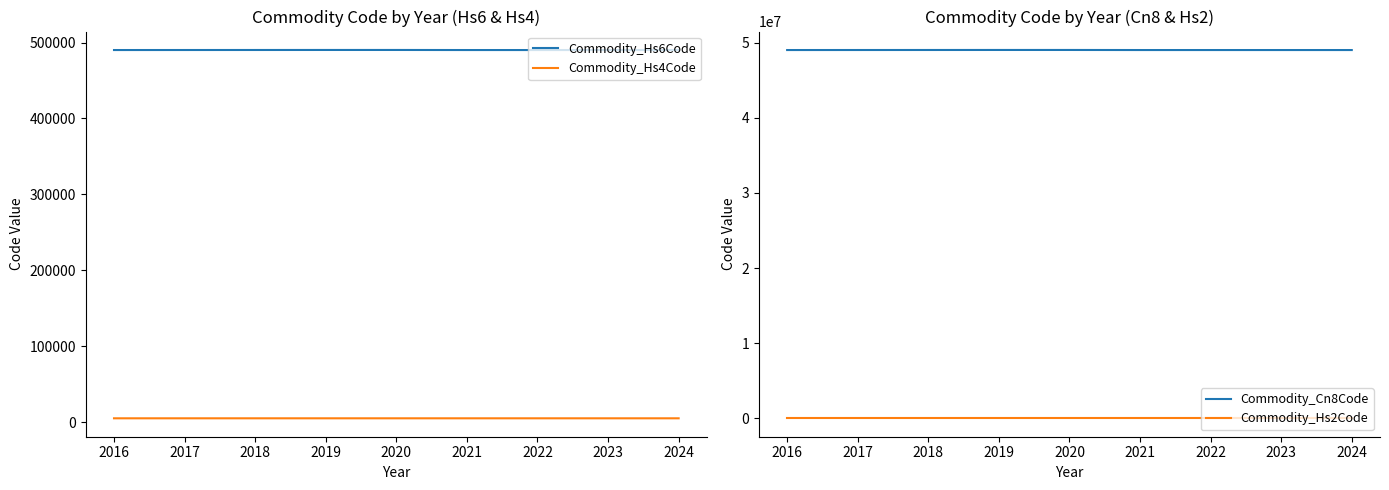

Reading left to right, transcribe all the data shown in this chart.

Commodity_Hs6Code: 490199	490290	490290	490199	490199	490199
Commodity_Hs4Code: 4901	4902	4902	4901	4901	4901
Commodity_Cn8Code: 49019900	49029000	49029000	49019900	49019900	49019900
Commodity_Hs2Code: 49	49	49	49	49	49